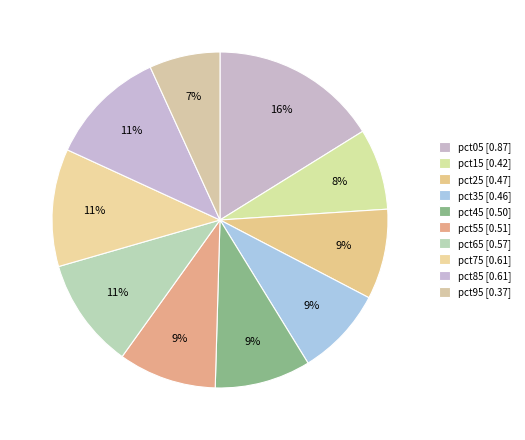

Rank the categories by value from lowest to highest.

pct95, pct15, pct35, pct25, pct45, pct55, pct65, pct75, pct85, pct05